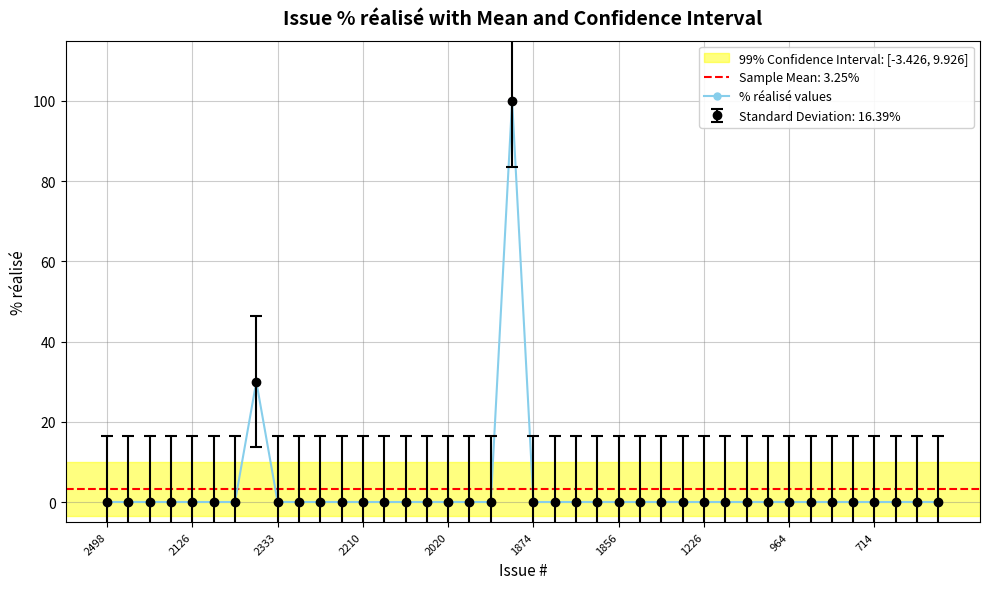

What is the average value?

3